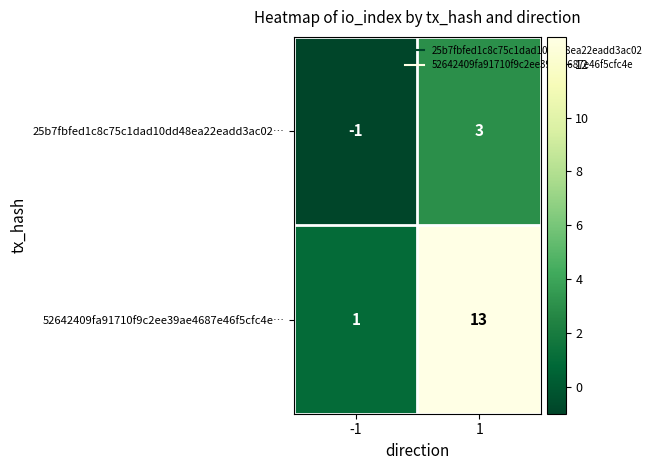

Reading left to right, list all the values displayed in this chart.

25b7fbfed1c8c75c1dad10dd48ea22eadd3ac02…: -1	3
52642409fa91710f9c2ee39ae4687e46f5cfc4e…: 1	13